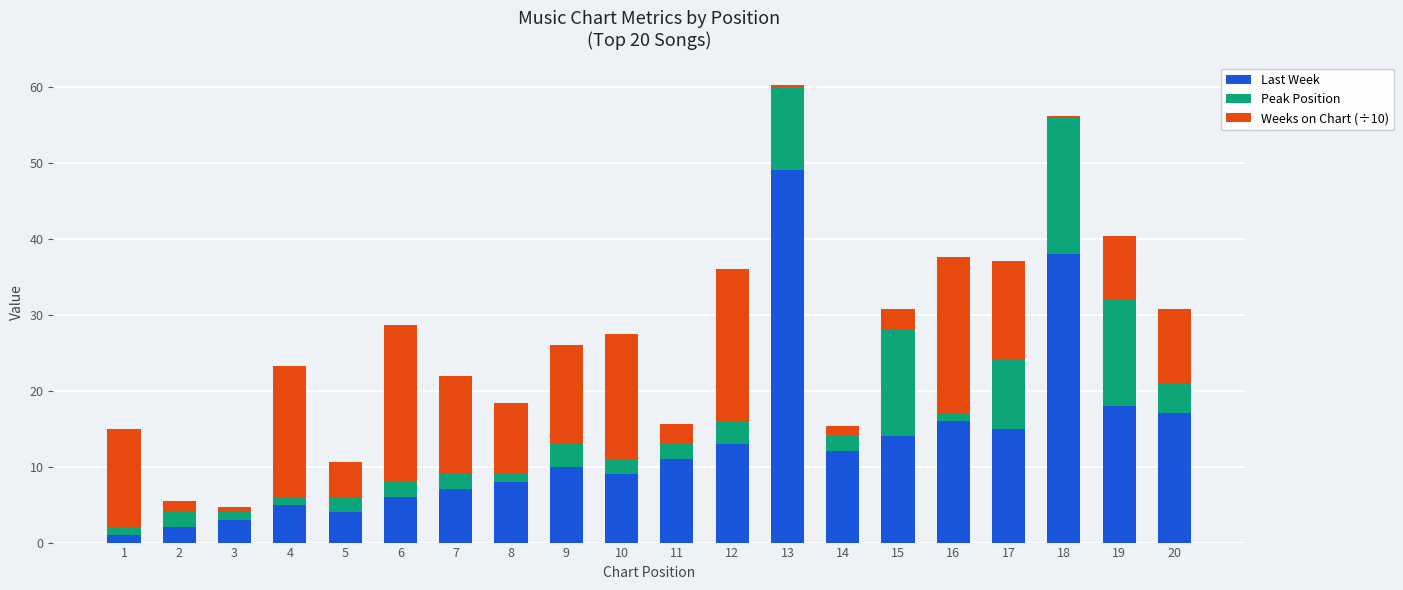

At which category is the sum across all series the highest?

13